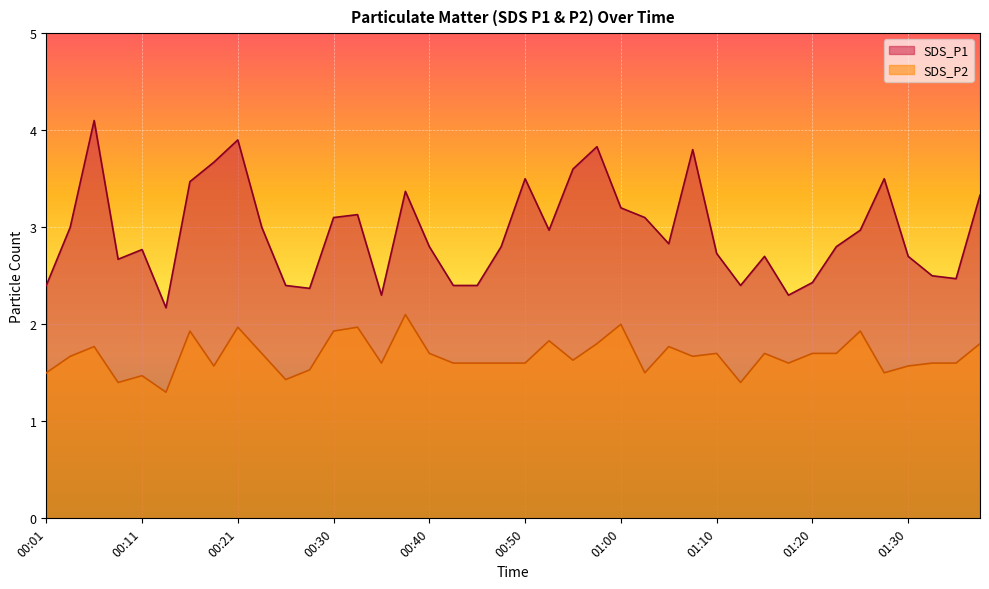

What is the label of the 6th point from the left?

00:13